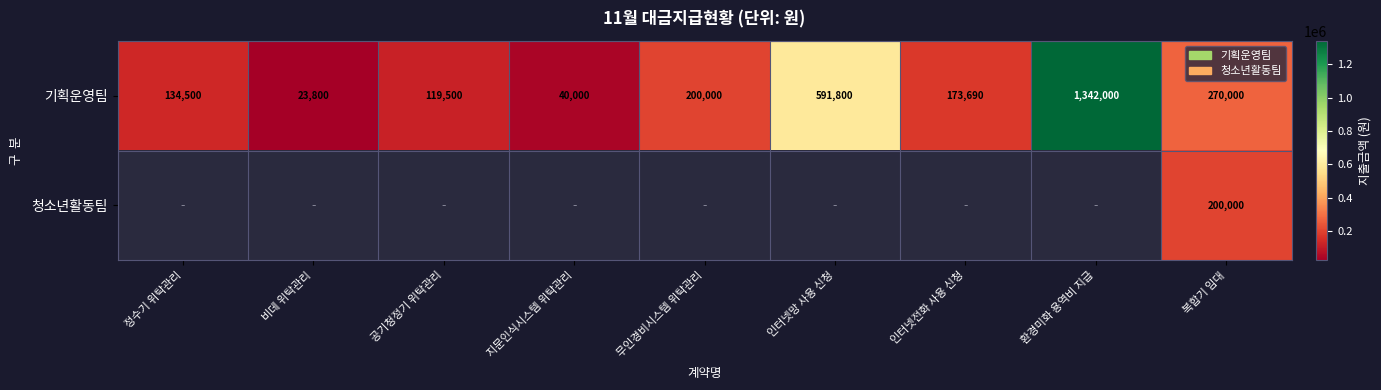

What is the difference between the maximum and second lowest values in the 기획운영팀 series?

1302000